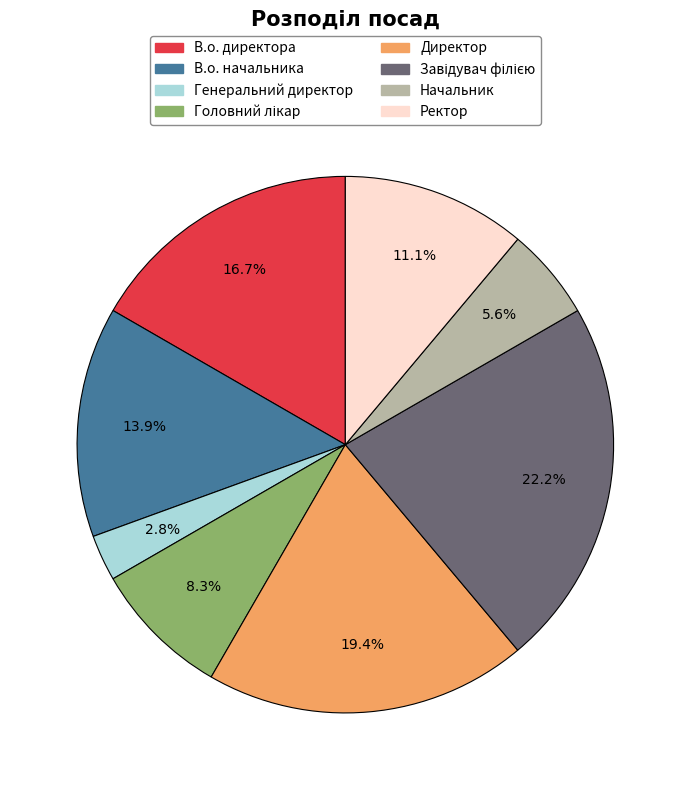

Between Директор and Начальник, which is larger?

Директор